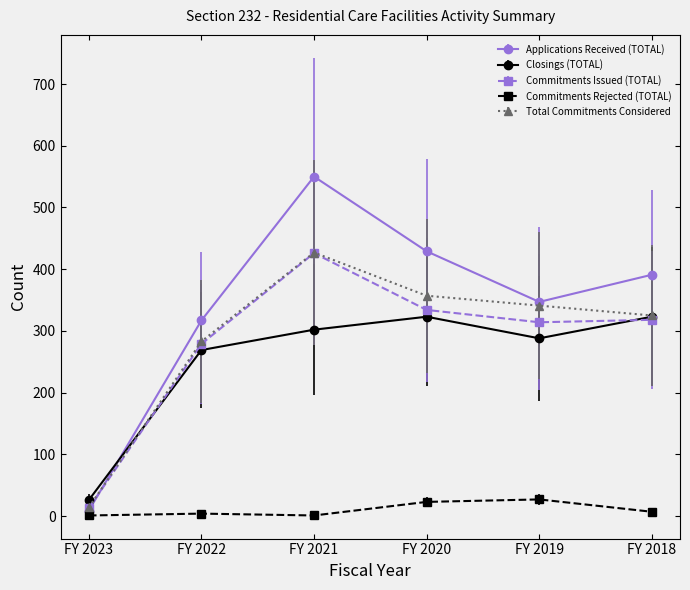

True or false: Commitments Rejected (TOTAL) and Closings (TOTAL) cross at least once.

False